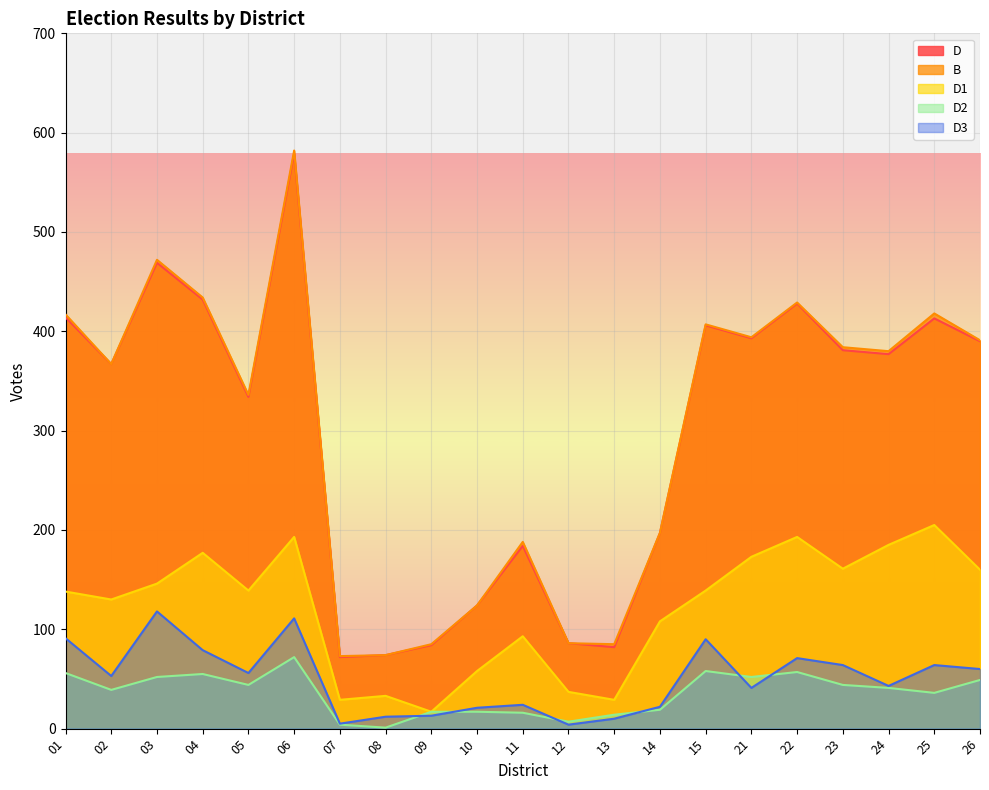

What is the value of the D1 point at the 13th from the left?

29